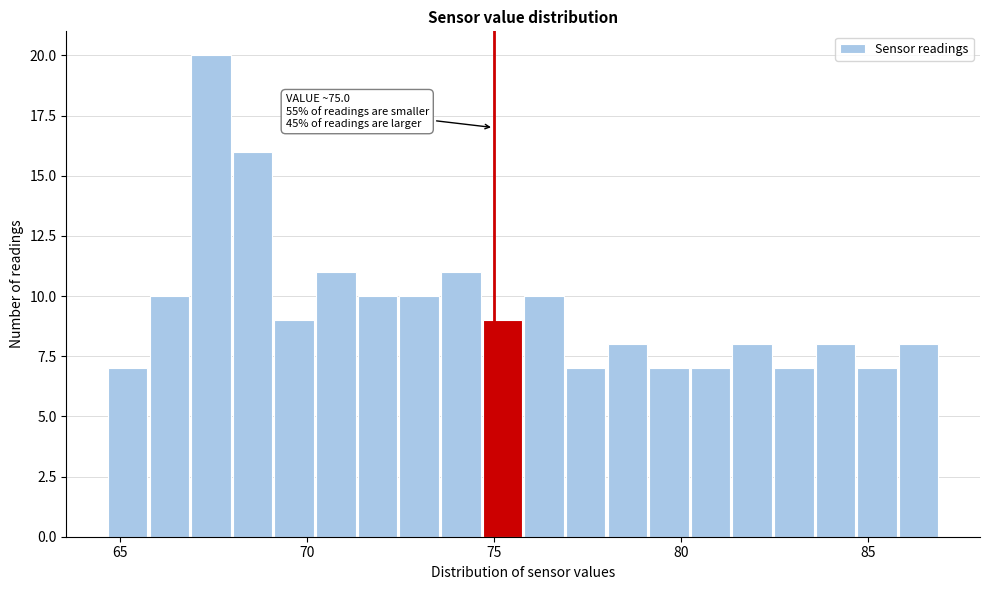

Read against the x-axis, roughly where is the centre of the tallest bar?

67.5